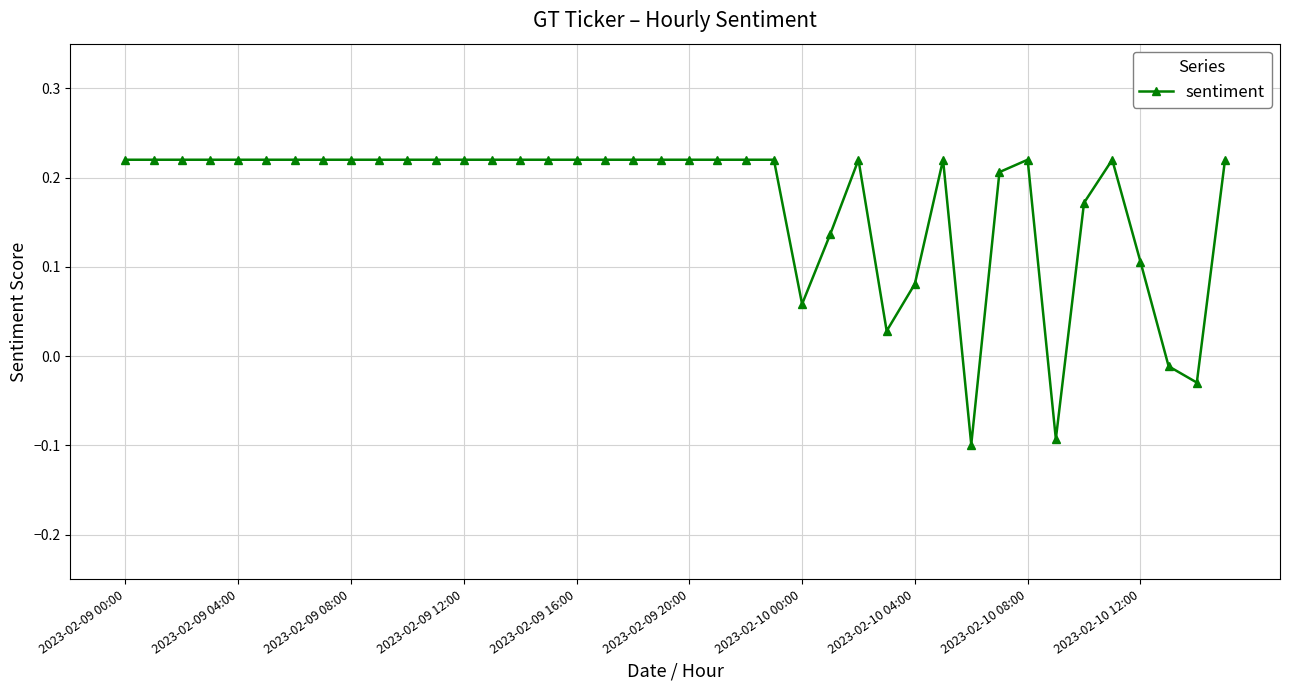

How many values are below 0?

4